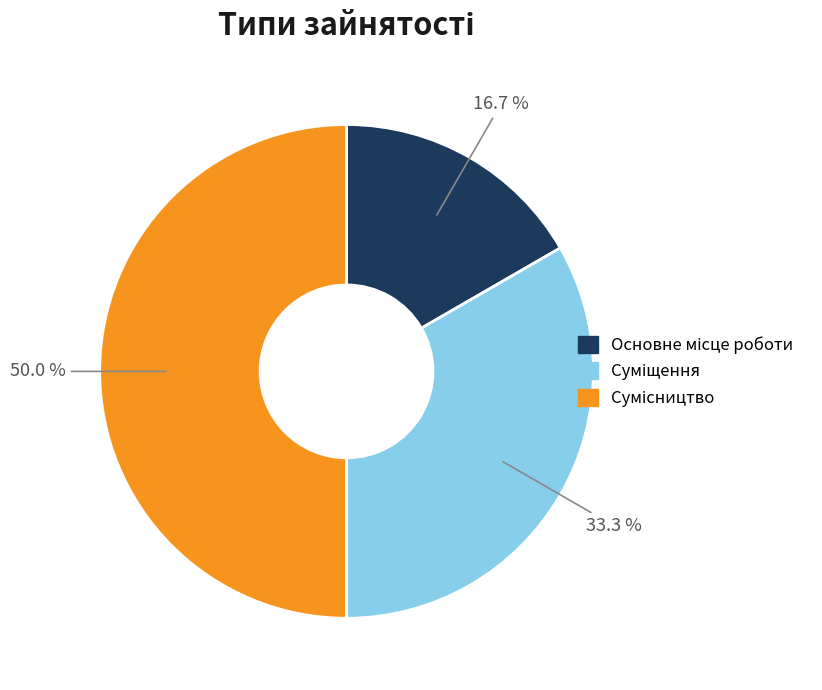

Which slice is the smallest?

Основне місце роботи